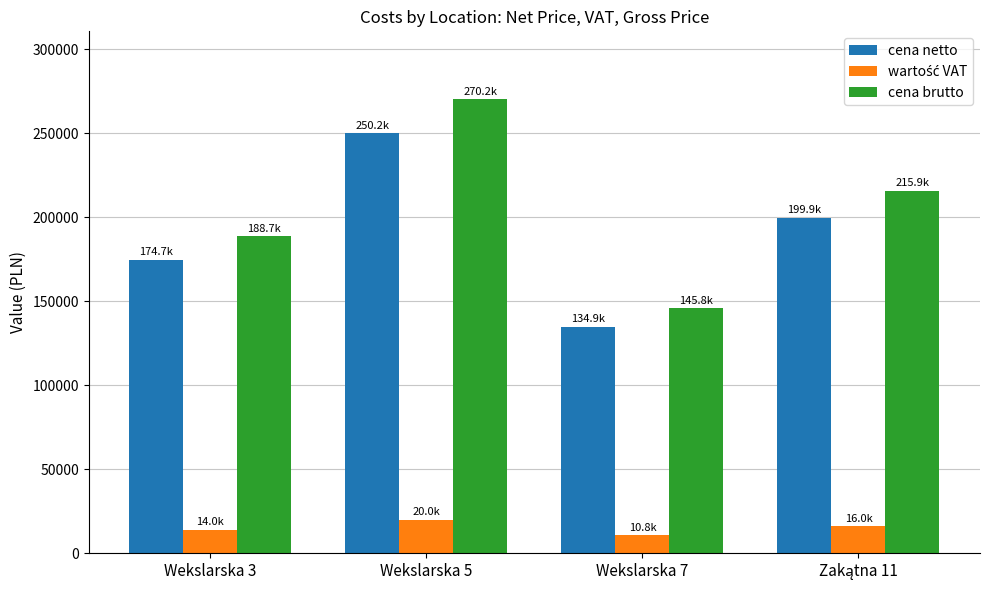

What is the spread (max minus min) of values at Wekslarska 3?

174655.6